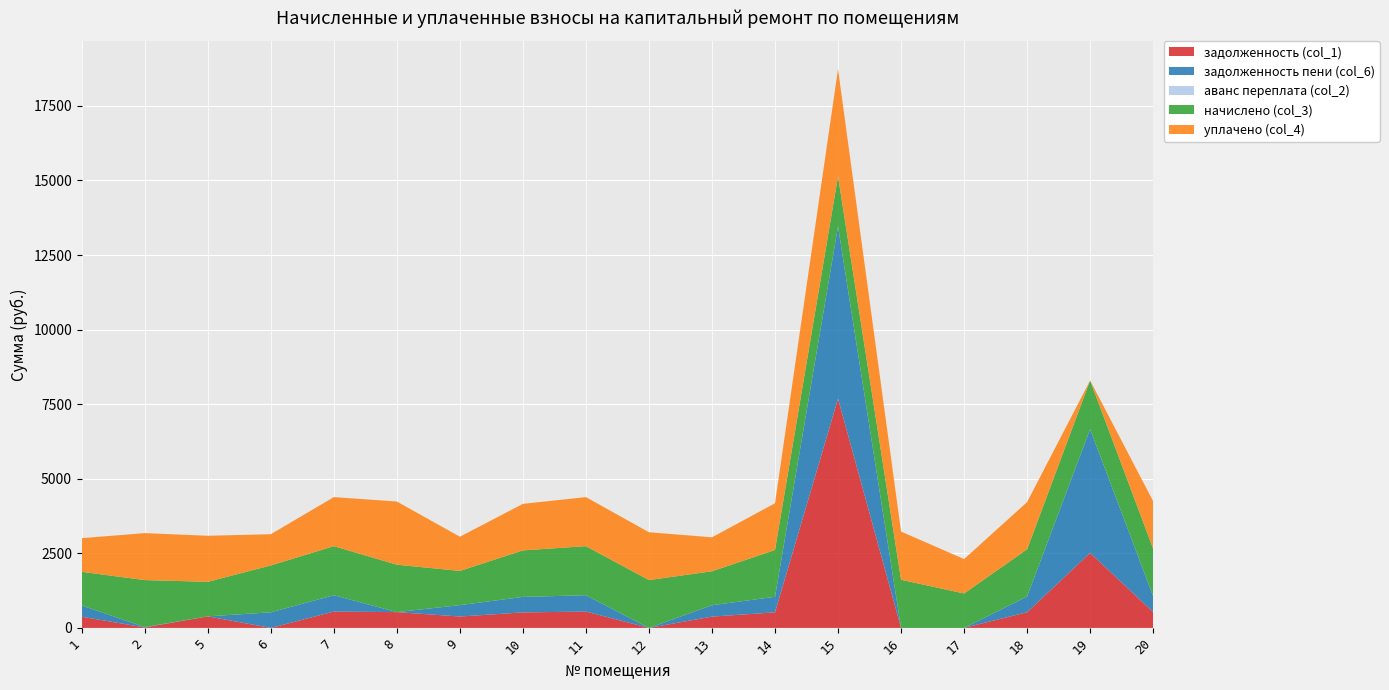

Reading right to left, list all the values displayed in this chart.

задолженность (col_1): 20=530.9	19=2513.9	18=527.2	17=0.1	16=0.0	15=7685.2	14=522.3	13=379.8	12=0.0	11=548.1	10=519.9	9=382.2	8=529.7	7=548.5	6=0.0	5=386.9	2=14.7	1=376.1
задолженность пени (col_6): 20=530.9	19=4147.2	18=527.2	17=0.1	16=0.0	15=5773.6	14=522.3	13=379.8	12=0.0	11=548.1	10=519.9	9=382.2	8=0.0	7=548.5	6=523.5	5=1.0	2=14.6	1=376.1
аванс переплата (col_2): 20=0.0	19=0.0	18=0.0	17=0.0	16=0.0	15=0.0	14=0.0	13=0.0	12=0.0	11=0.0	10=0.0	9=0.0	8=0.0	7=0.0	6=0.0	5=0.0	2=0.0	1=0.0
начислено (col_3): 20=1592.8	19=1633.3	18=1581.7	17=1154.0	16=1614.9	15=1681.3	14=1567.0	13=1139.3	12=1603.9	11=1644.4	10=1559.6	9=1146.7	8=1589.1	7=1644.4	6=1570.7	5=1157.7	2=1574.3	1=1128.2
уплачено (col_4): 20=1592.8	19=0.0	18=1581.7	17=1154.0	16=1614.9	15=3592.8	14=1567.0	13=1139.3	12=1603.9	11=1644.4	10=1559.6	9=1146.7	8=2118.8	7=1644.4	6=1047.1	5=1543.6	2=1574.4	1=1128.2